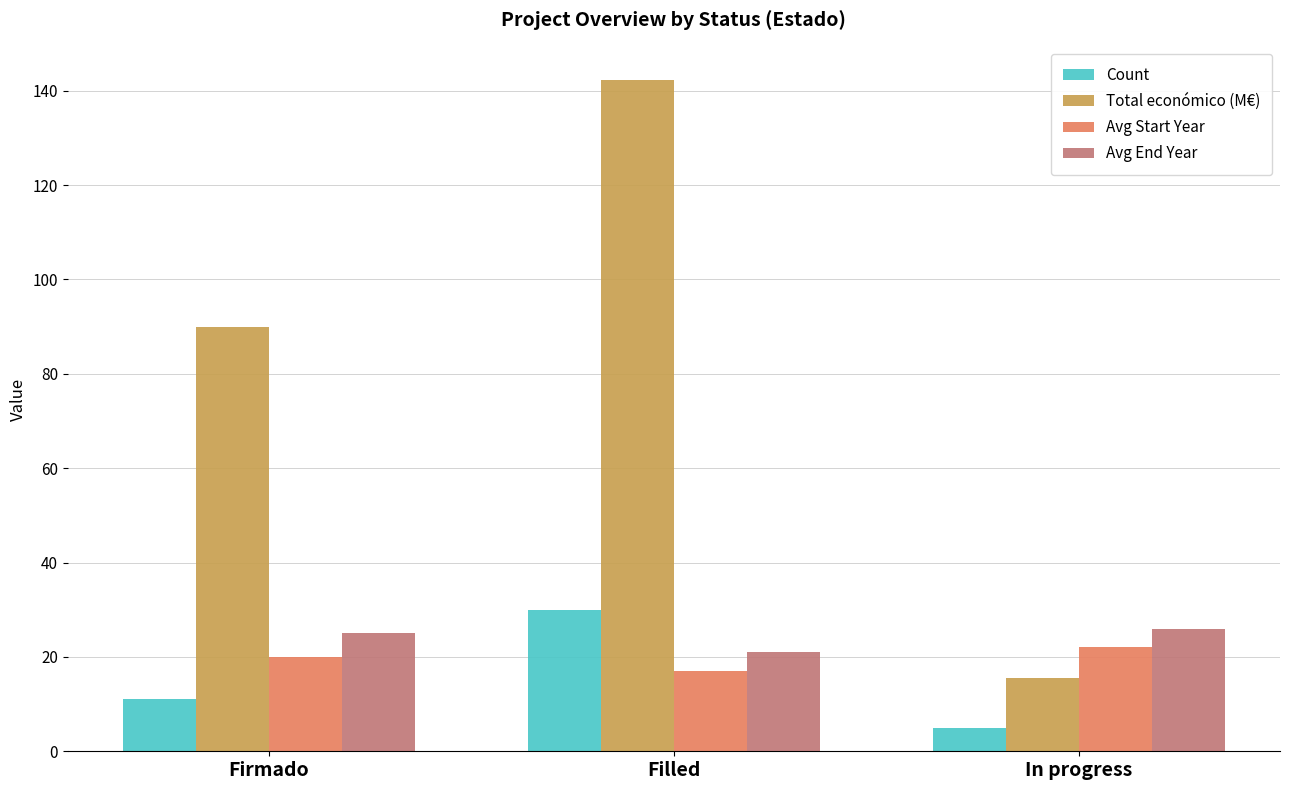

What is the label of the 2nd bar from the right?

Filled